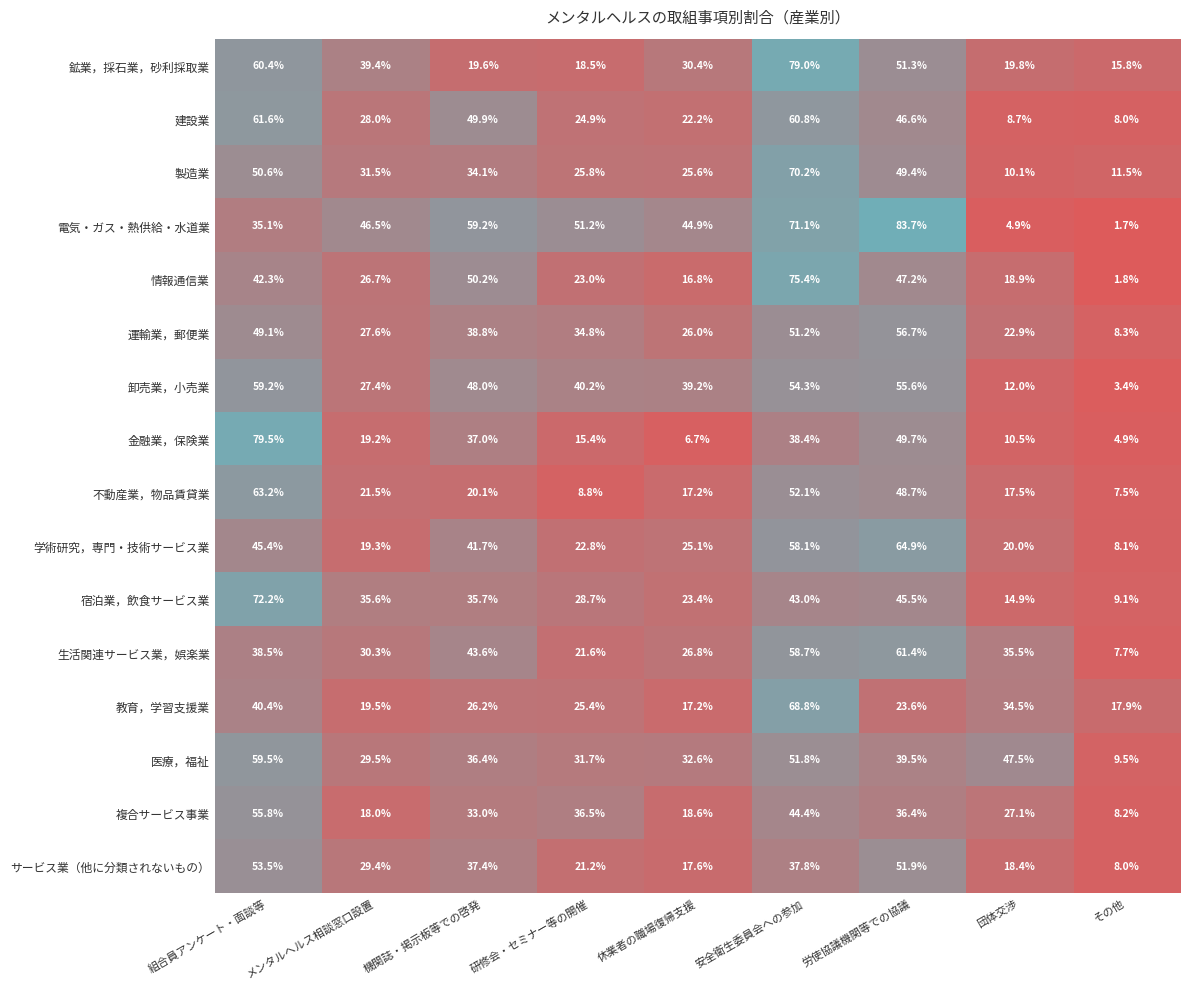

The value of 学術研究，専門・技術サービス業 at メンタルヘルス相談窓口設置 is 19.3. True or false?

True